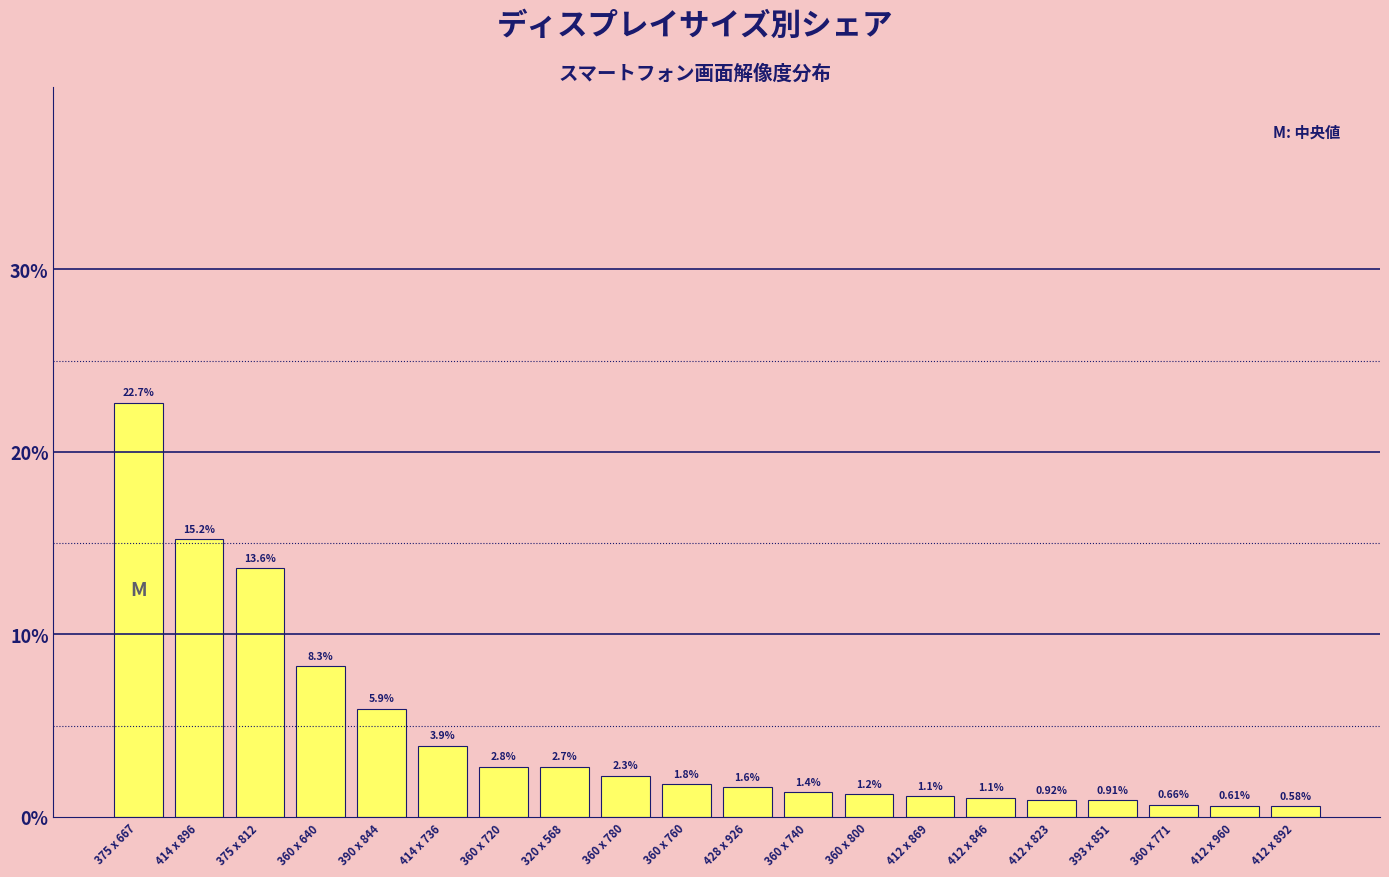

What is the difference between the values at 412 x 823 and 412 x 960?

0.3